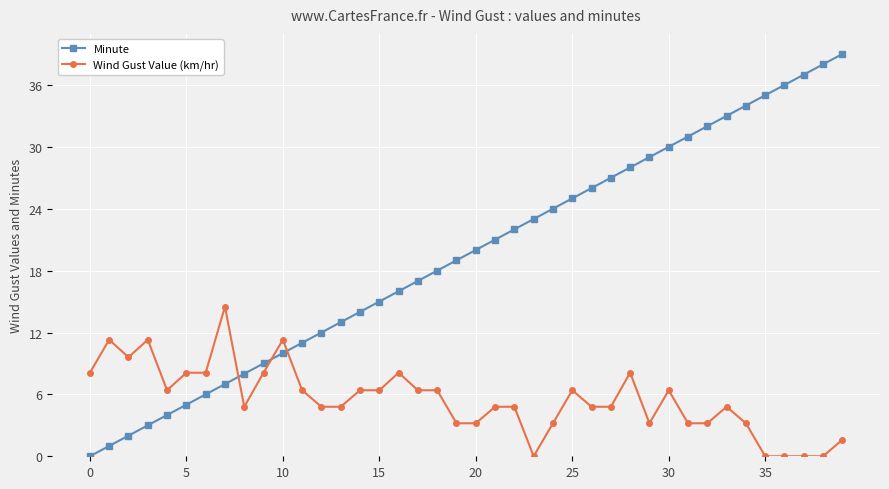

Which series has the widest spread of values?

Minute